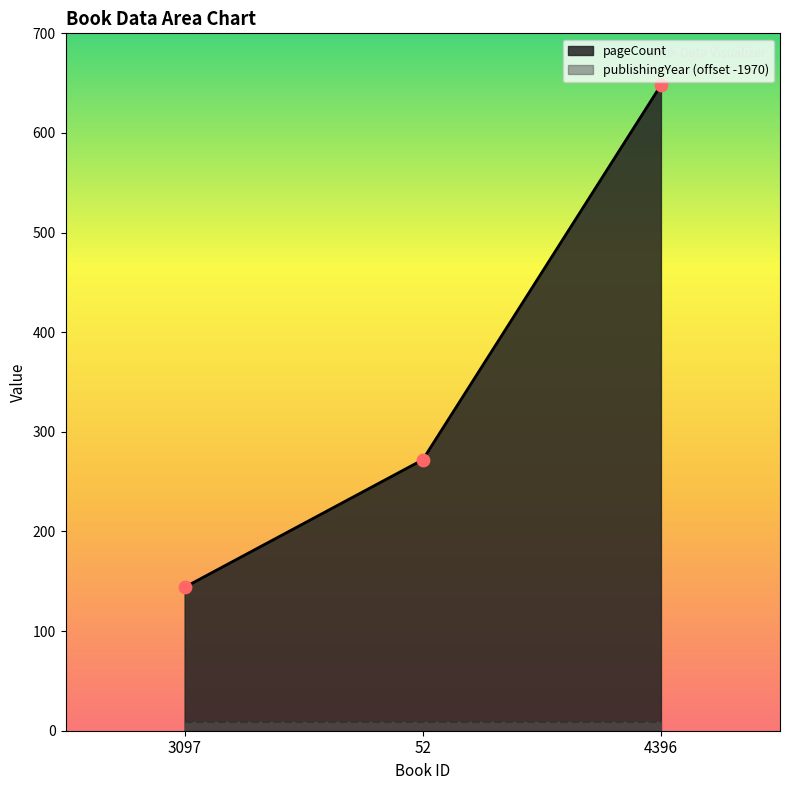

Approximately how many times larger is the value at 4396 compared to 52?

2.4